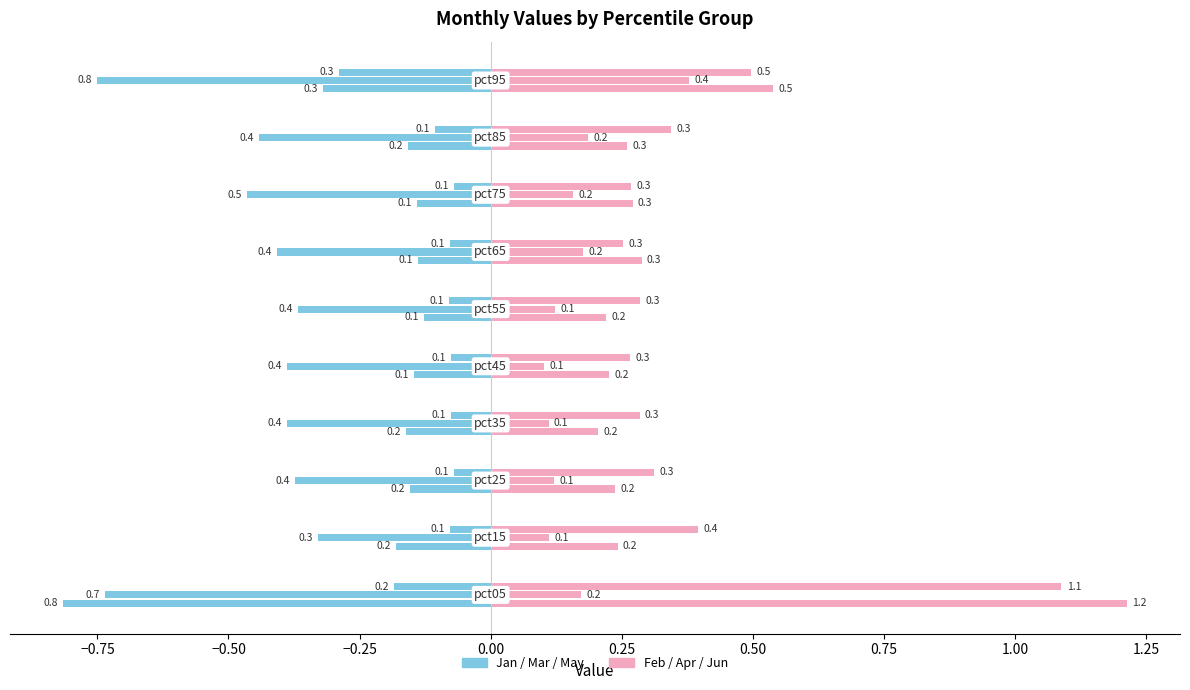

What is the total value across all series at pct35?

1.2